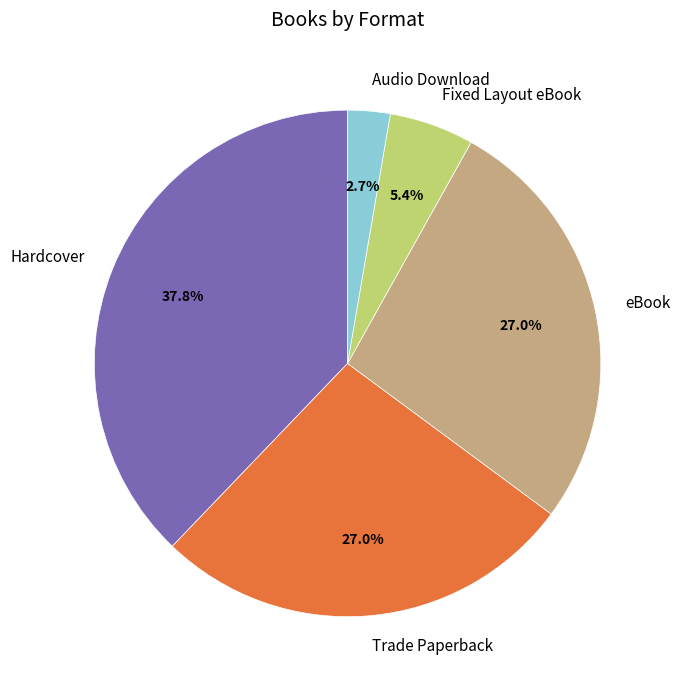

How many segments does this pie chart have?

5